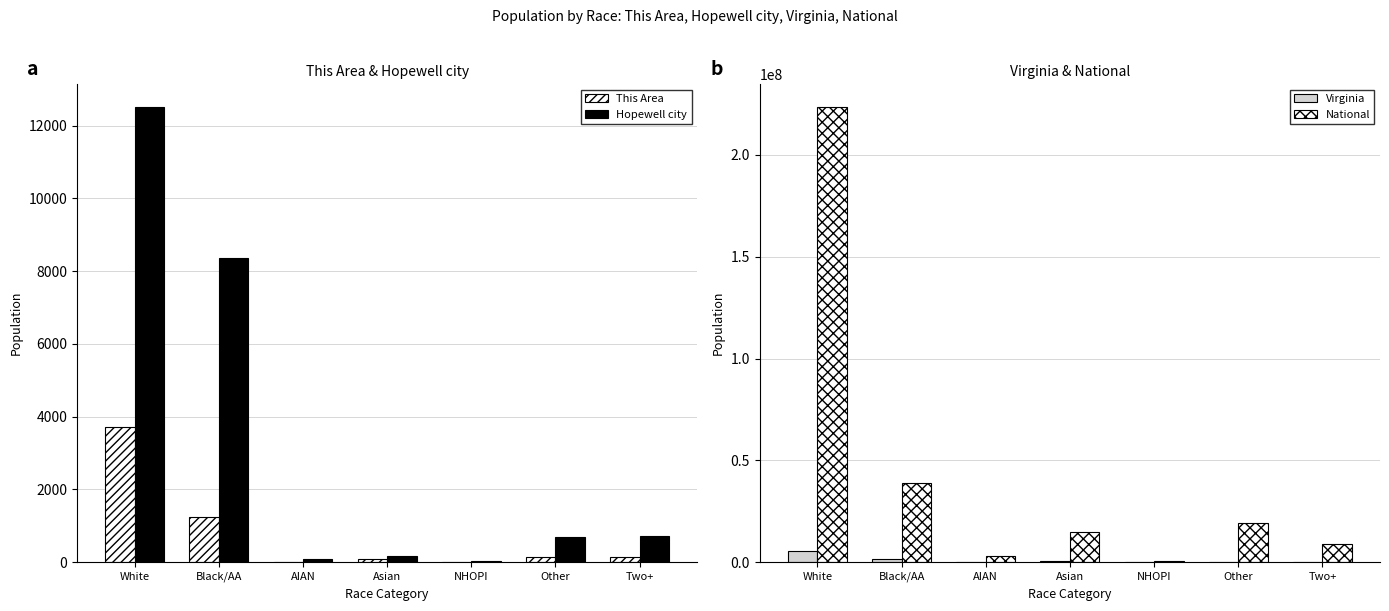

Which category has the lowest value across all series?

NHOPI